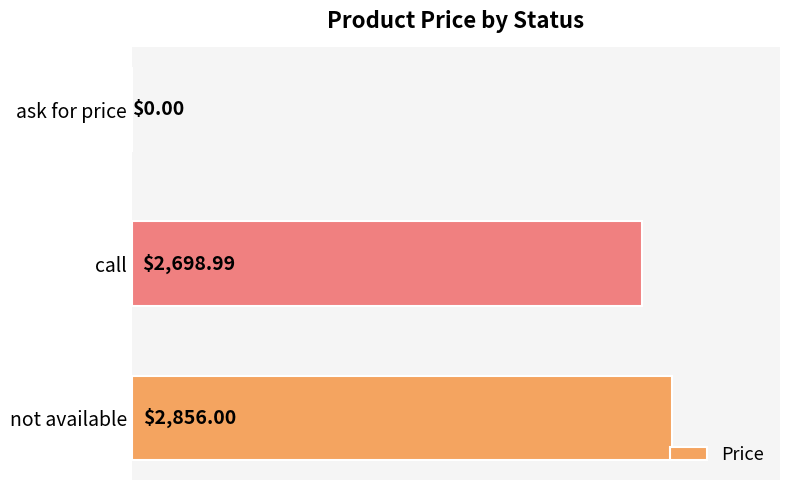

Does the chart contain stacked bars?

No